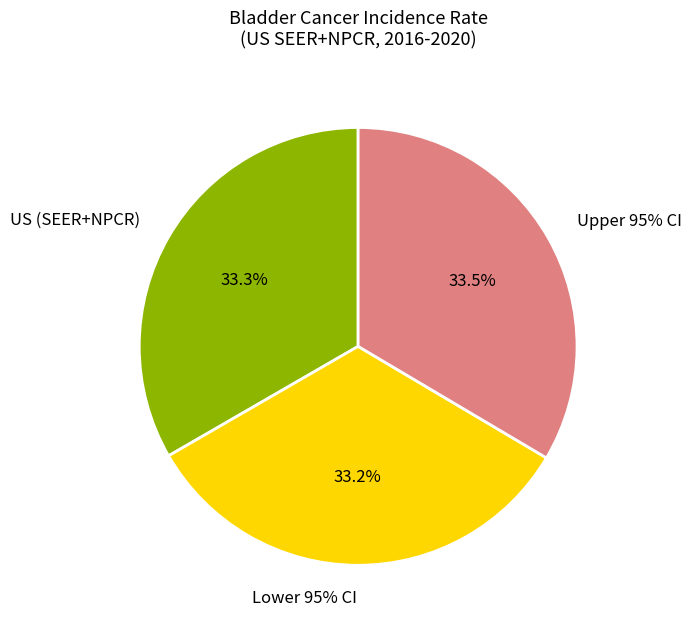

Rank the categories by value from highest to lowest.

Upper 95% CI, US (SEER+NPCR), Lower 95% CI